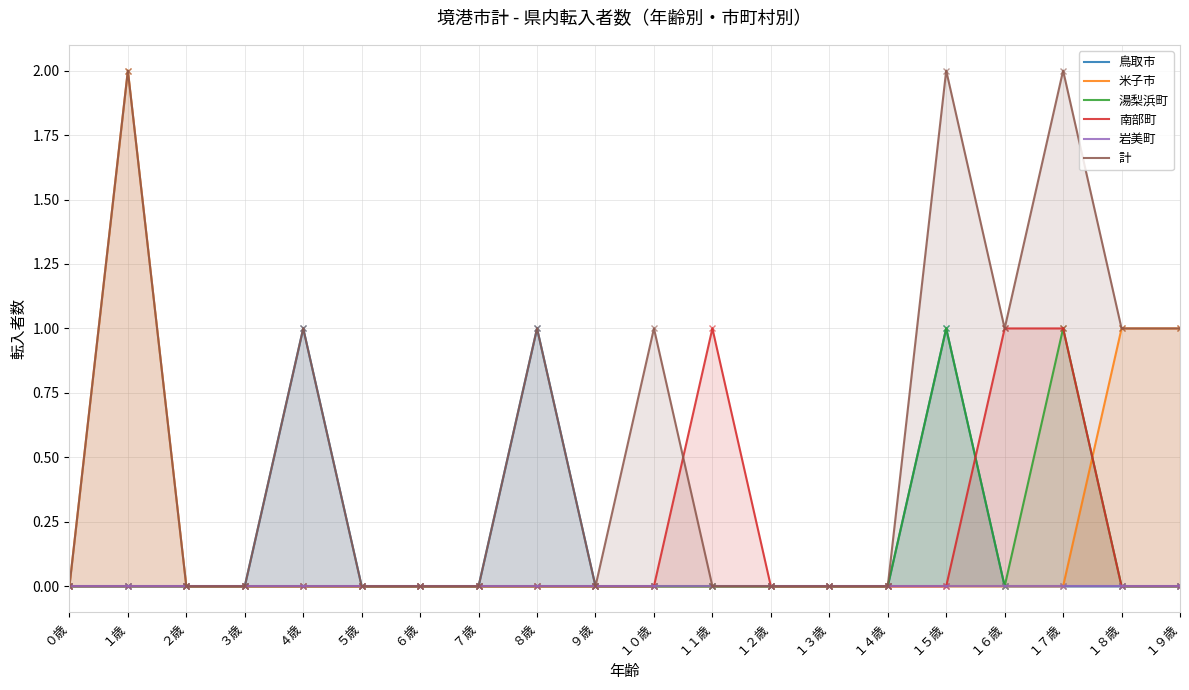

True or false: 岩美町 and 計 cross at least once.

False